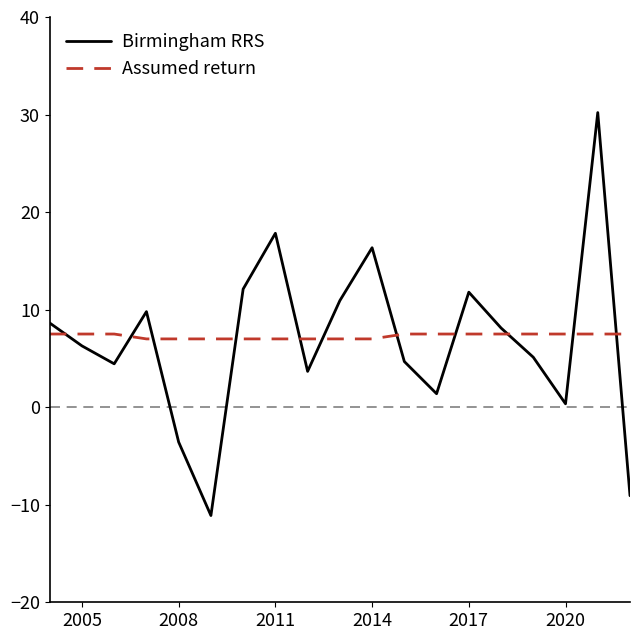

How many lines are shown in the chart?

2